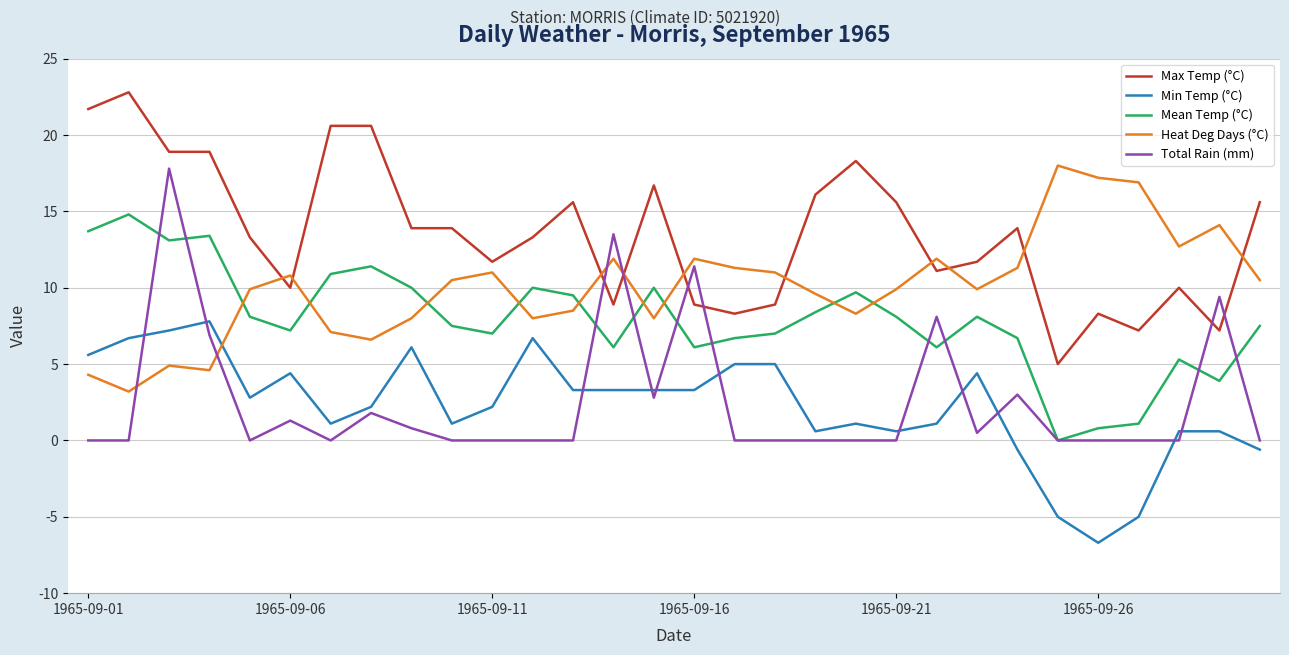

Does the chart have visible grid lines?

Yes